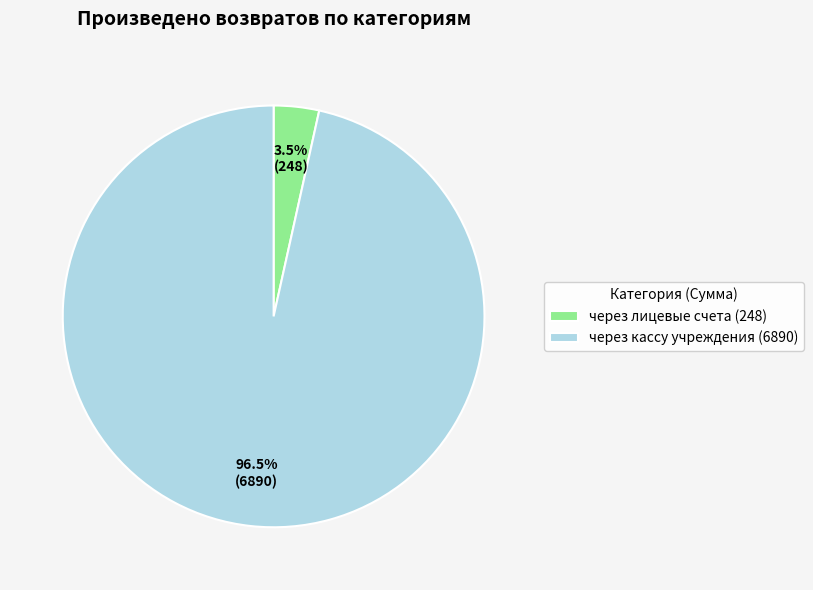

Count the number of slices in the pie.

2